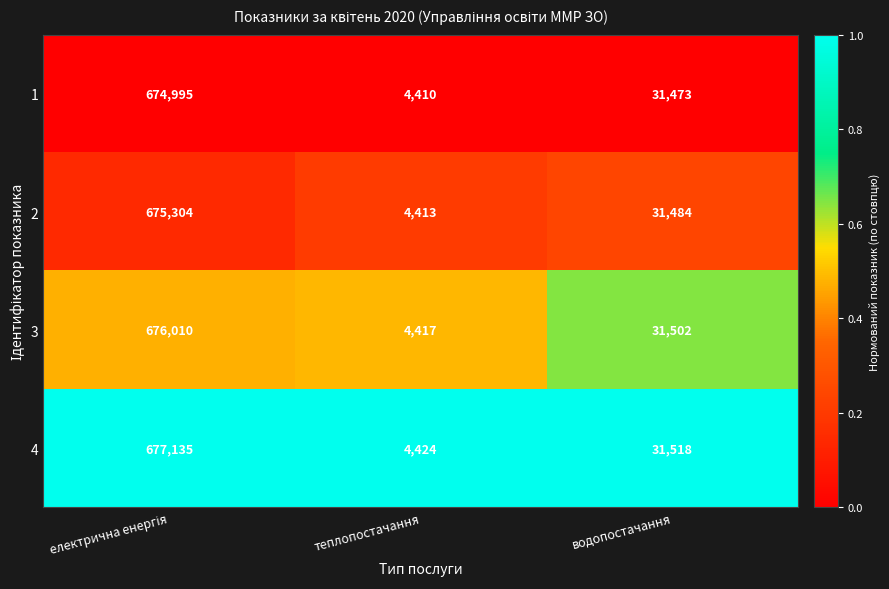

What is the sum of all 2 values?

711201